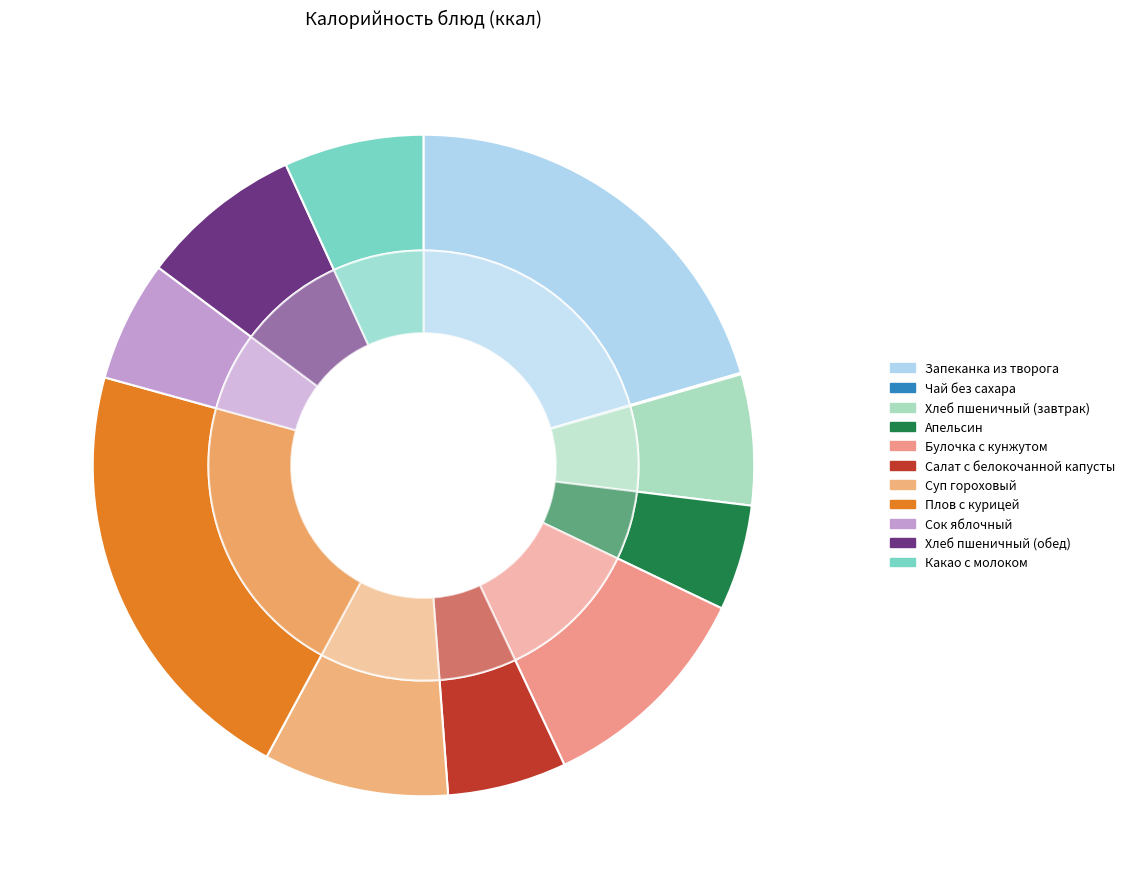

How much of the chart is everything except Запеканка из творога?

79.5%